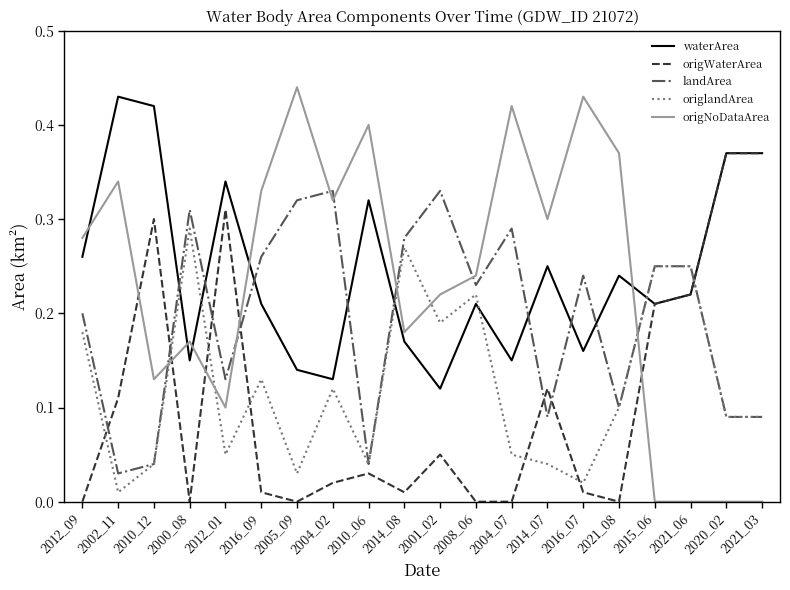

How many waterArea values are between 0 and 1?

20